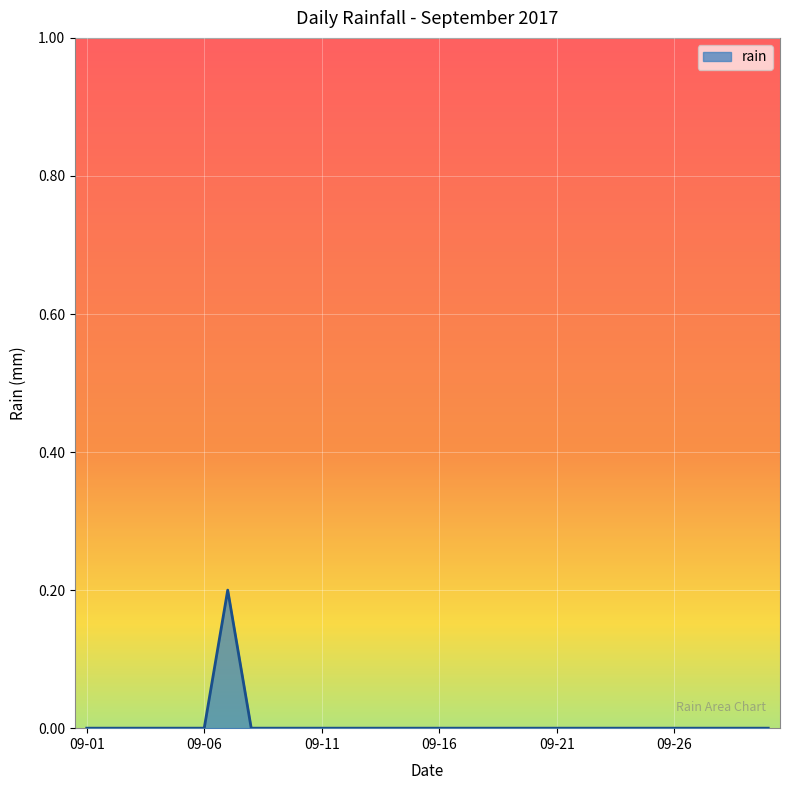

How many lines are shown in the chart?

1